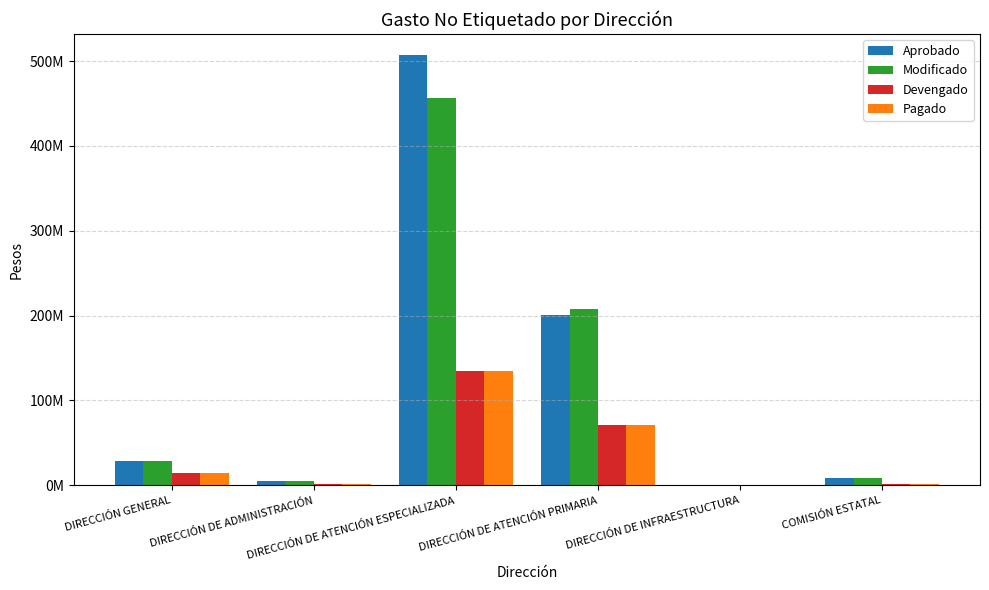

What is the greatest value displayed?

506566262